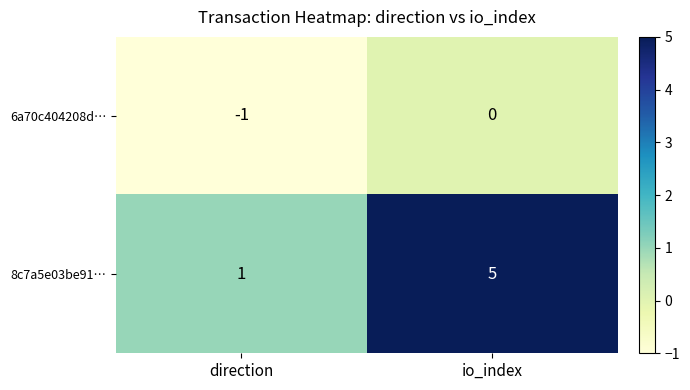

Which label corresponds to the smallest value in the chart?

direction